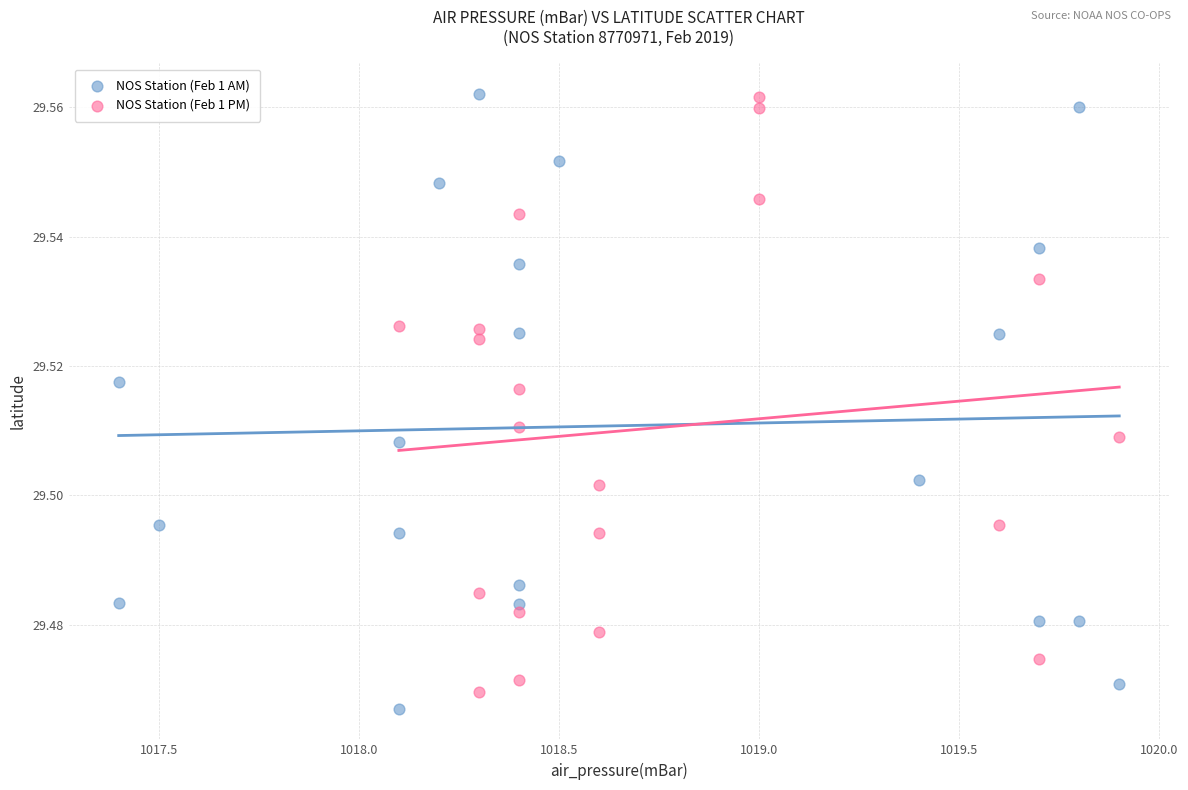

What are all the series names shown in the legend?

NOS Station (Feb 1 AM), NOS Station (Feb 1 PM)